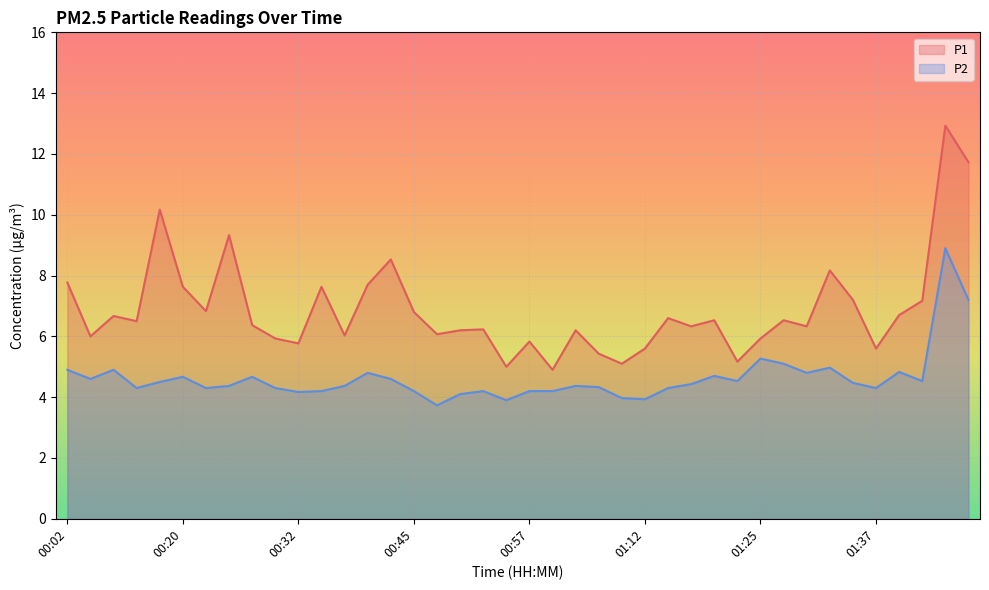

What is the sum of the P2 values at 00:37 and 00:02?

9.3